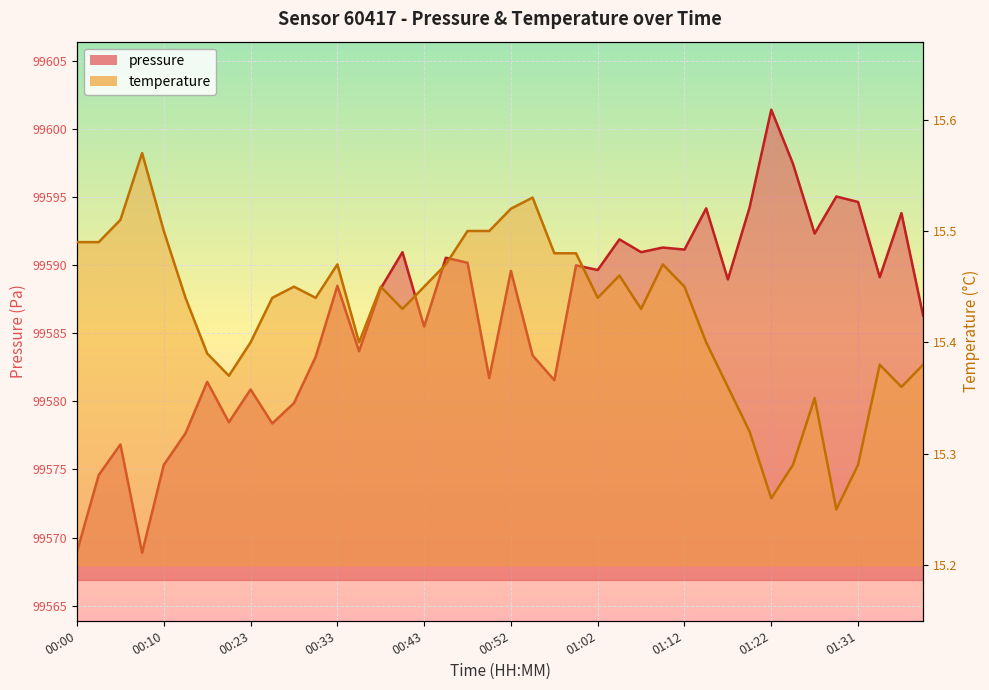

Between 01:36 and 00:20, which is larger?

01:36